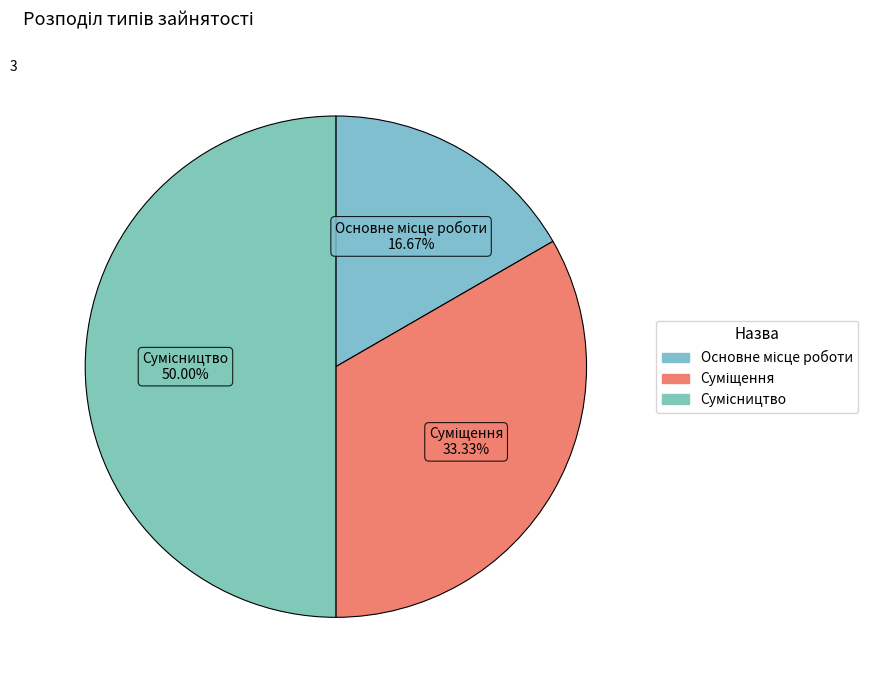

How many segments does this pie chart have?

3